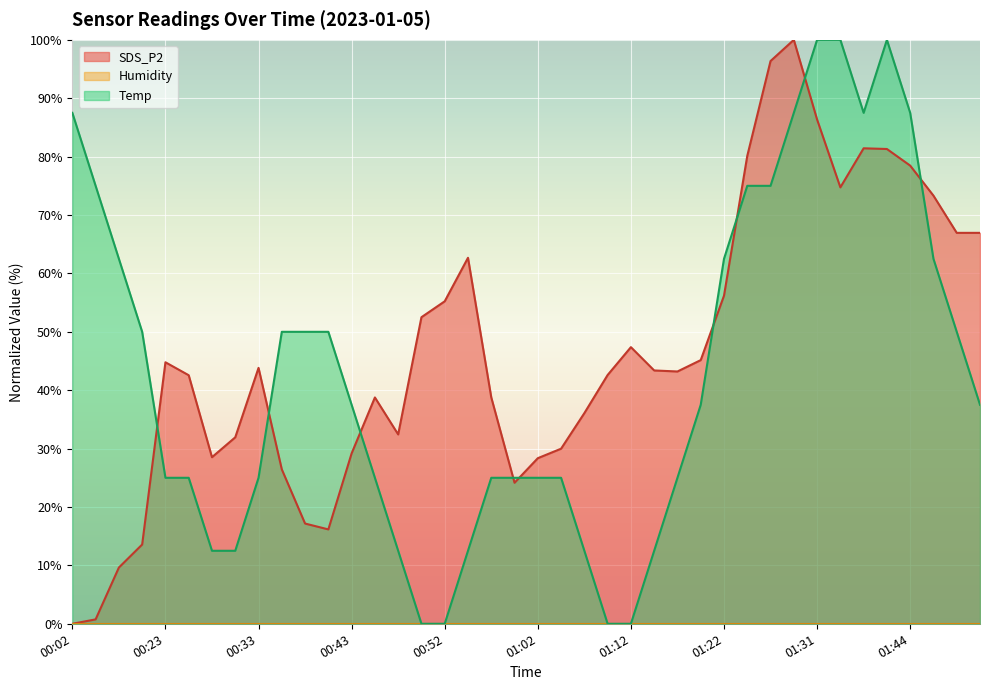

What is the value of the SDS_P2 point at the 11th from the left?

17.2